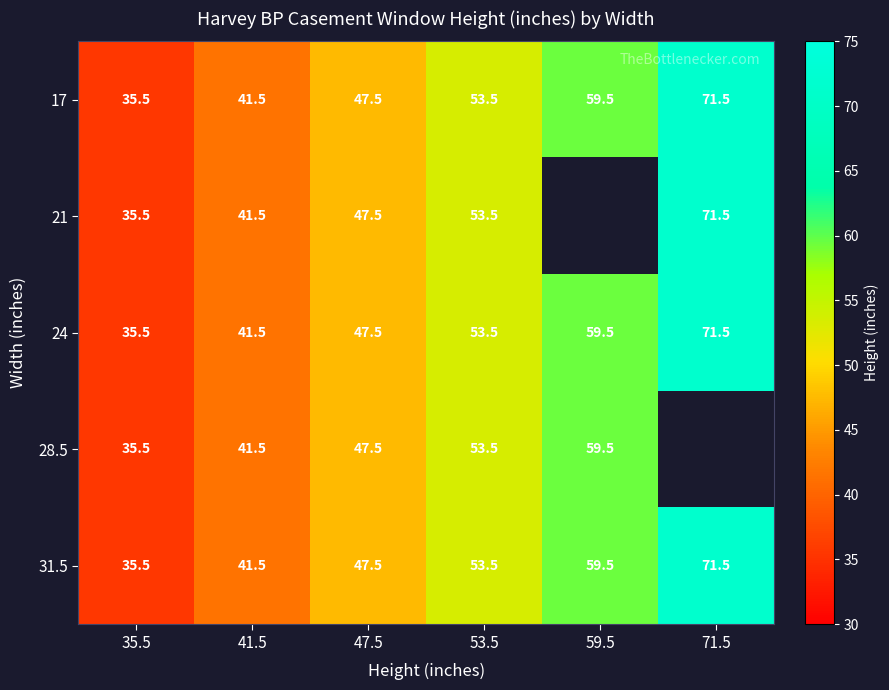

What is the sum of all 31.5 values?

309.0